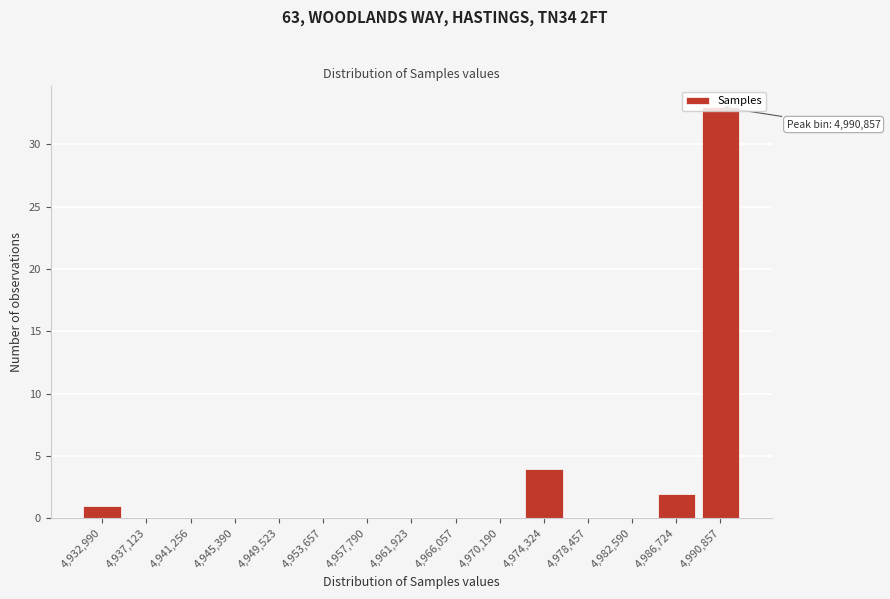

Between 4,974,324 and 4,990,857, which is larger?

4,990,857